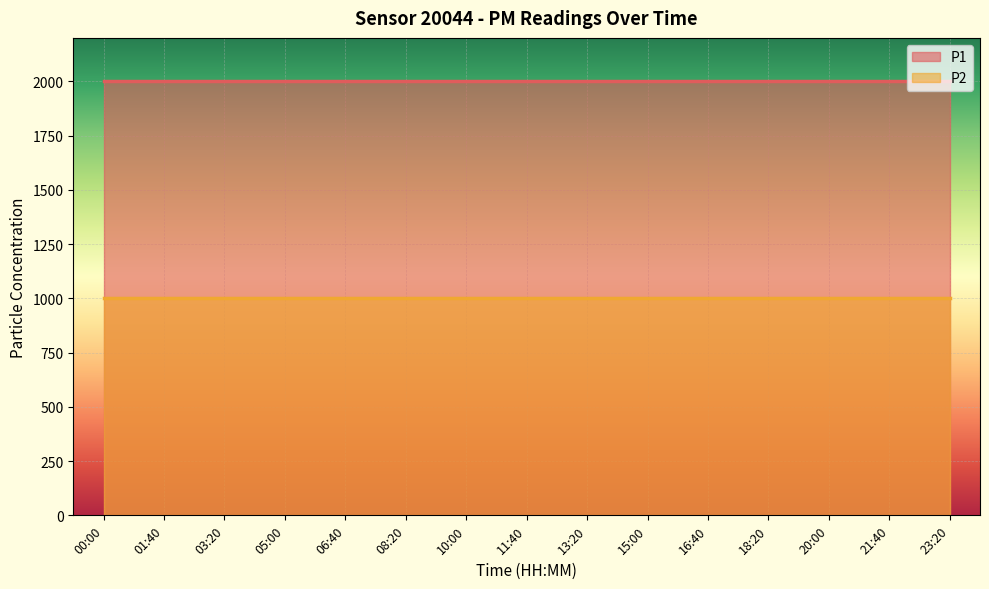

Which series has the largest total across all categories?

P1